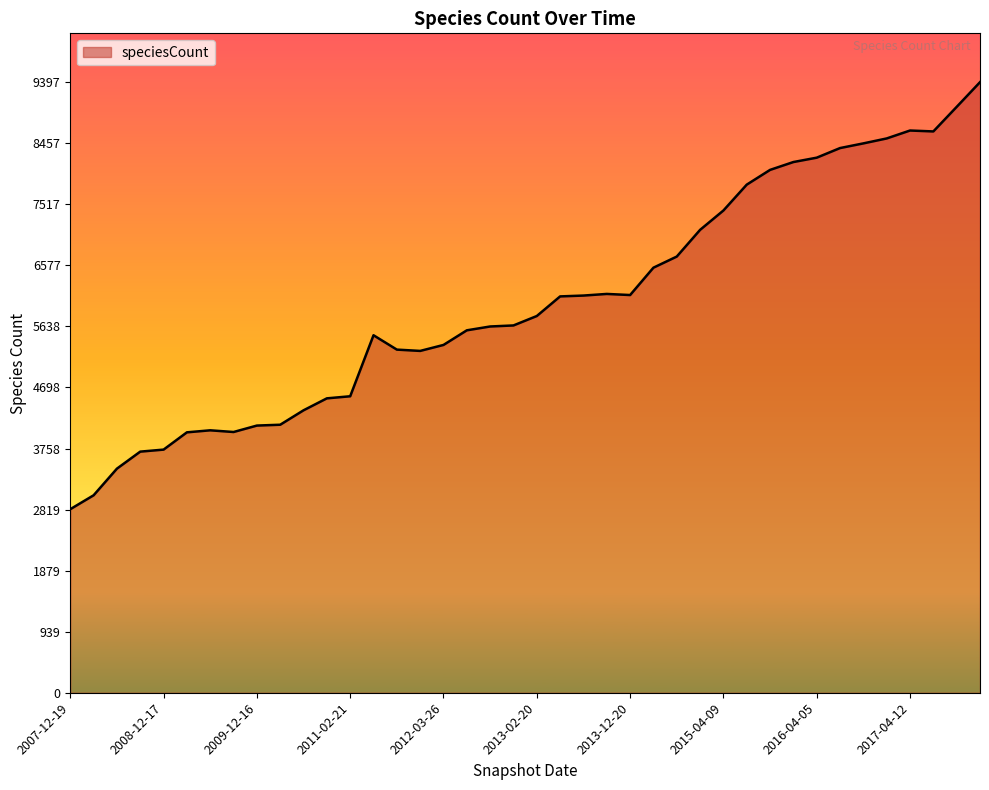

What is the greatest value displayed?

9397